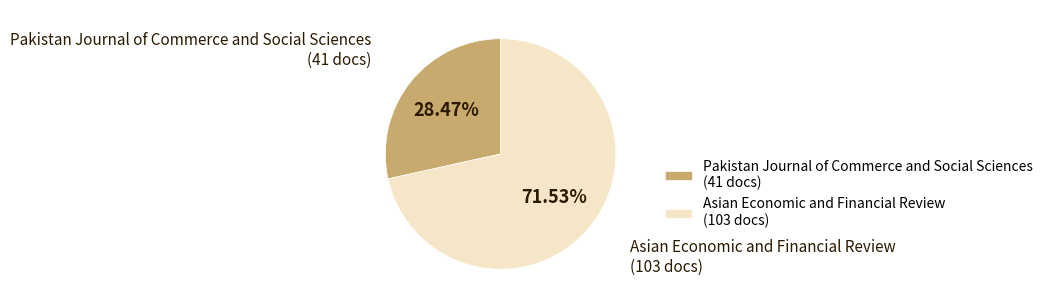

To the nearest percent, what portion does Asian Economic and Financial Review represent?

72%